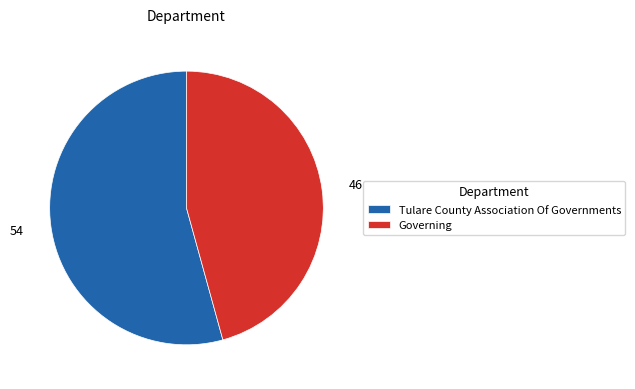

True or false: Governing accounts for 46% of the total.

True